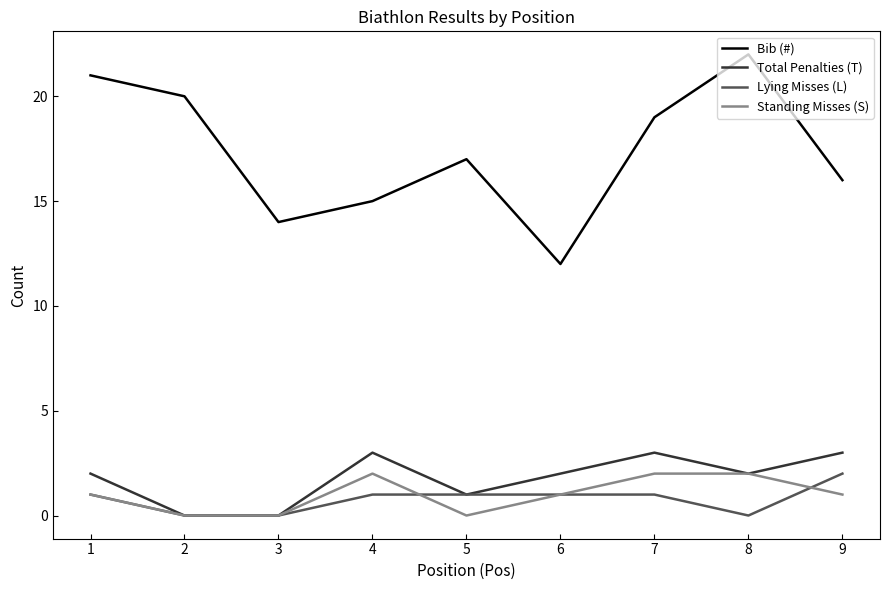

Is it true that Standing Misses (S) equals 1 at 1?

True